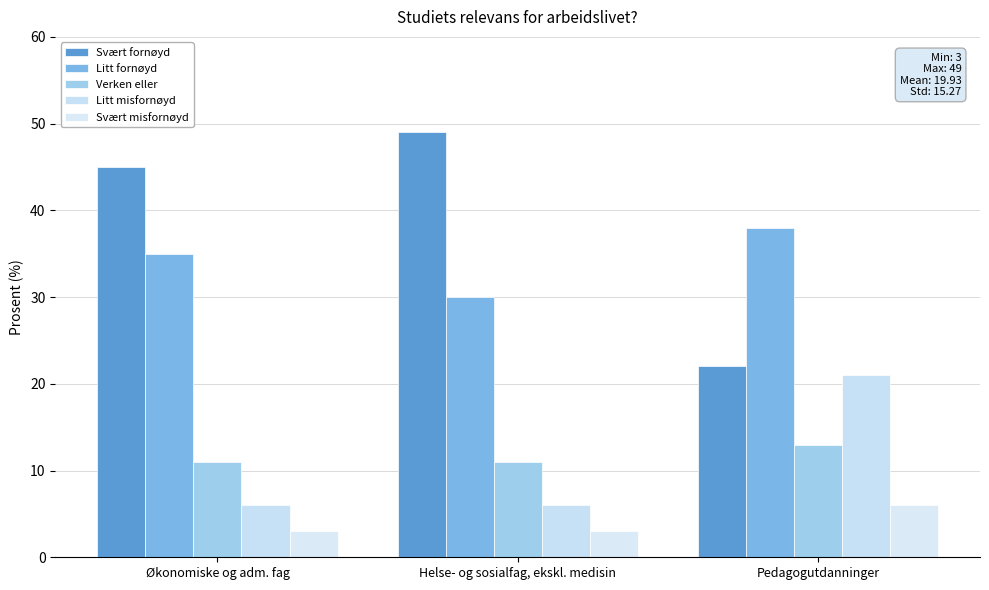

Reading right to left, what are all the values shown in this chart?

Svært fornøyd: Pedagogutdanninger=22	Helse- og sosialfag, ekskl. medisin=49	Økonomiske og adm. fag=45
Litt fornøyd: Pedagogutdanninger=38	Helse- og sosialfag, ekskl. medisin=30	Økonomiske og adm. fag=35
Verken eller: Pedagogutdanninger=13	Helse- og sosialfag, ekskl. medisin=11	Økonomiske og adm. fag=11
Litt misfornøyd: Pedagogutdanninger=21	Helse- og sosialfag, ekskl. medisin=6	Økonomiske og adm. fag=6
Svært misfornøyd: Pedagogutdanninger=6	Helse- og sosialfag, ekskl. medisin=3	Økonomiske og adm. fag=3